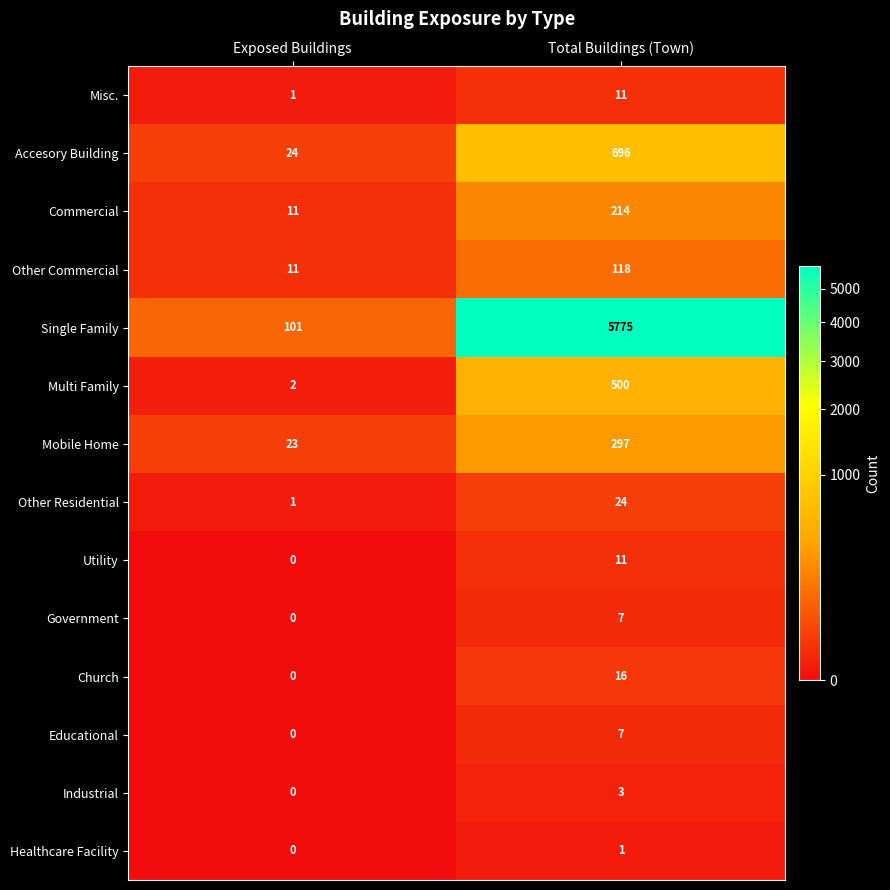

The value of Multi Family at Exposed Buildings is 2. True or false?

True